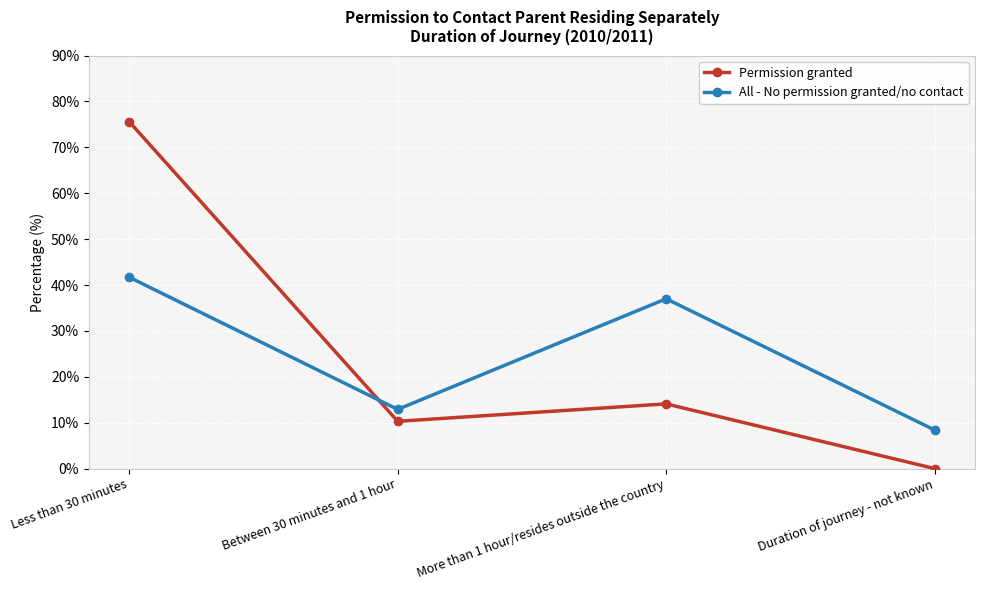

Which series has the widest spread of values?

Permission granted